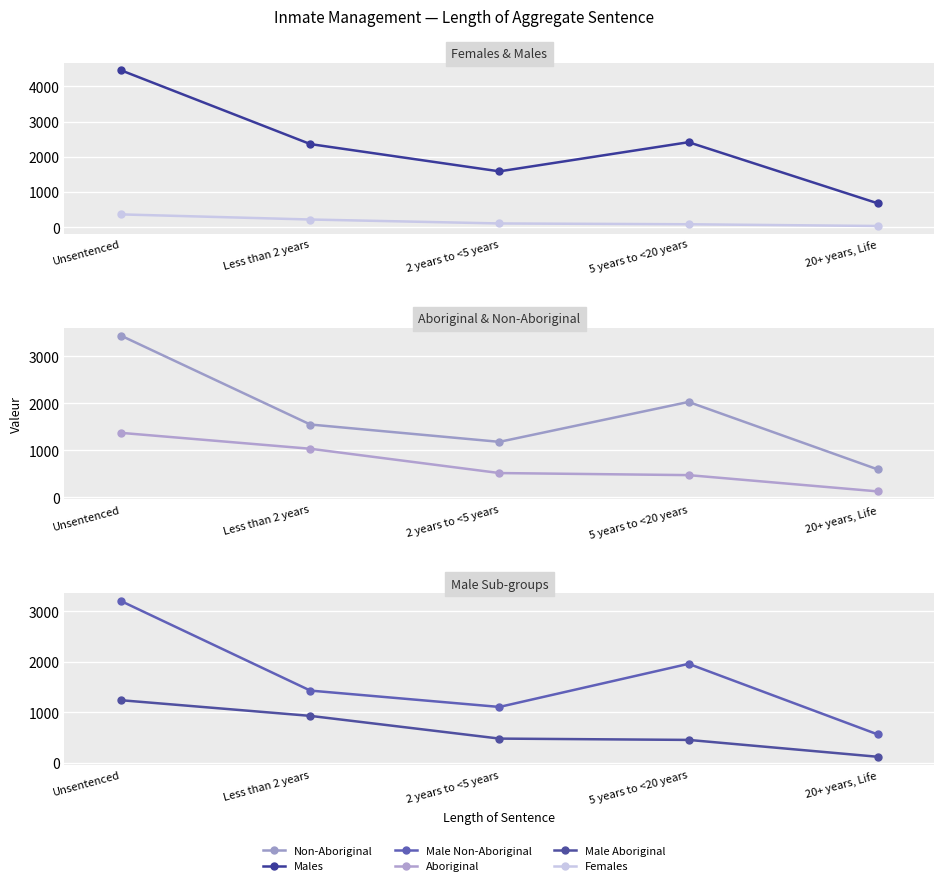

The Non-Aboriginal series shows 1779 at Unsentenced. True or false?

False